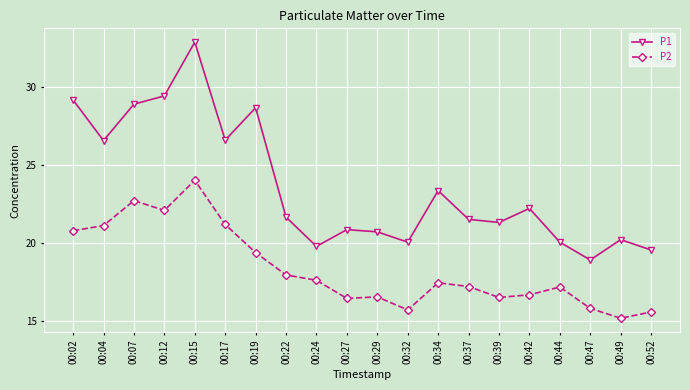

At which category does P2 reach its first local peak?

00:07